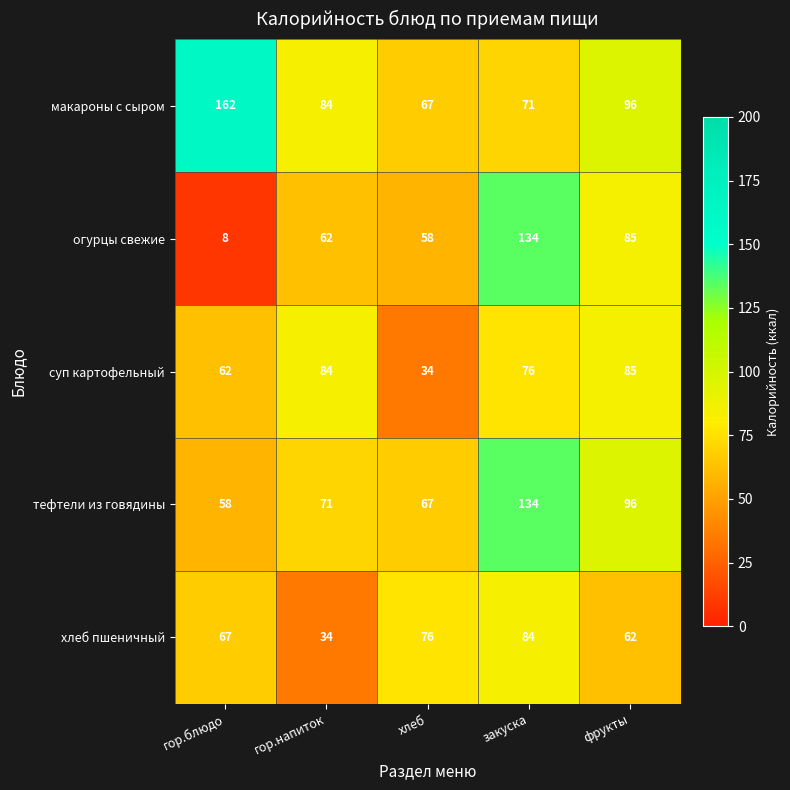

Reading right to left, list all the values displayed in this chart.

макароны с сыром: фрукты=96	закуска=71	хлеб=67	гор.напиток=84	гор.блюдо=162
огурцы свежие: фрукты=85	закуска=134	хлеб=58	гор.напиток=62	гор.блюдо=8
суп картофельный: фрукты=85	закуска=76	хлеб=34	гор.напиток=84	гор.блюдо=62
тефтели из говядины: фрукты=96	закуска=134	хлеб=67	гор.напиток=71	гор.блюдо=58
хлеб пшеничный: фрукты=62	закуска=84	хлеб=76	гор.напиток=34	гор.блюдо=67